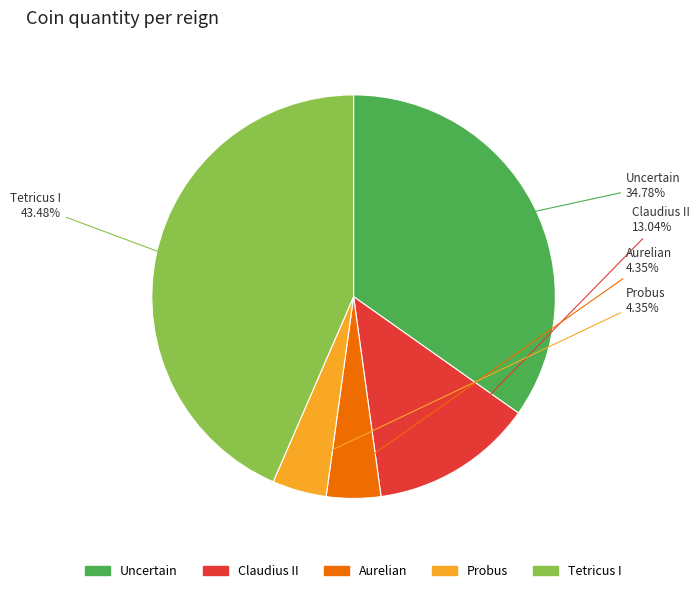

Which category has the biggest portion of the pie?

Tetricus I